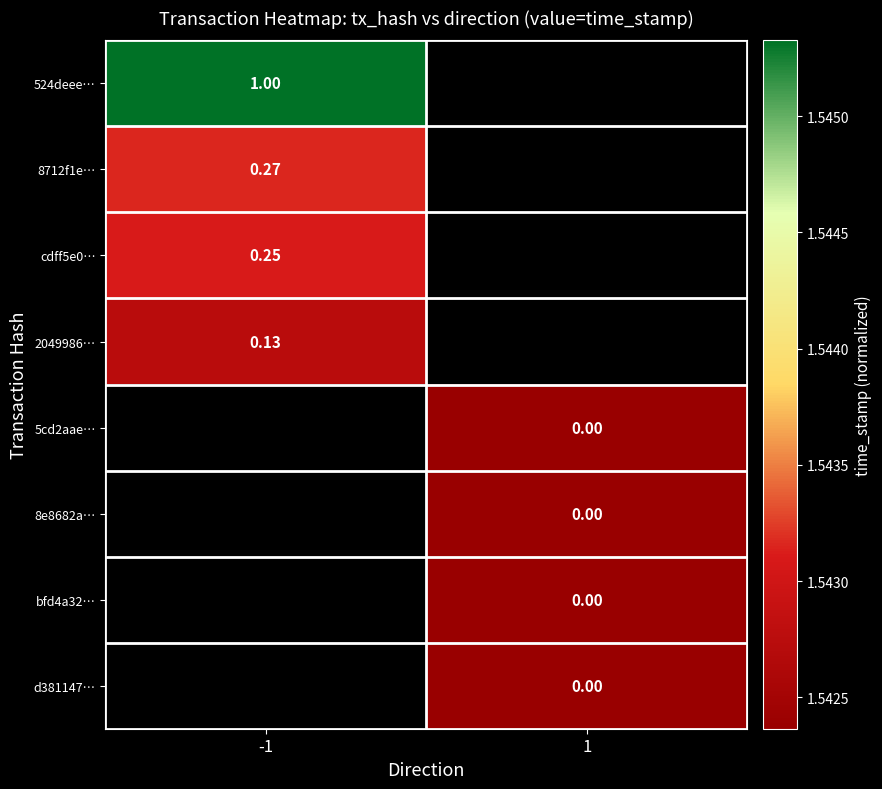

How many positive values does the 8712f1e… series have?

1